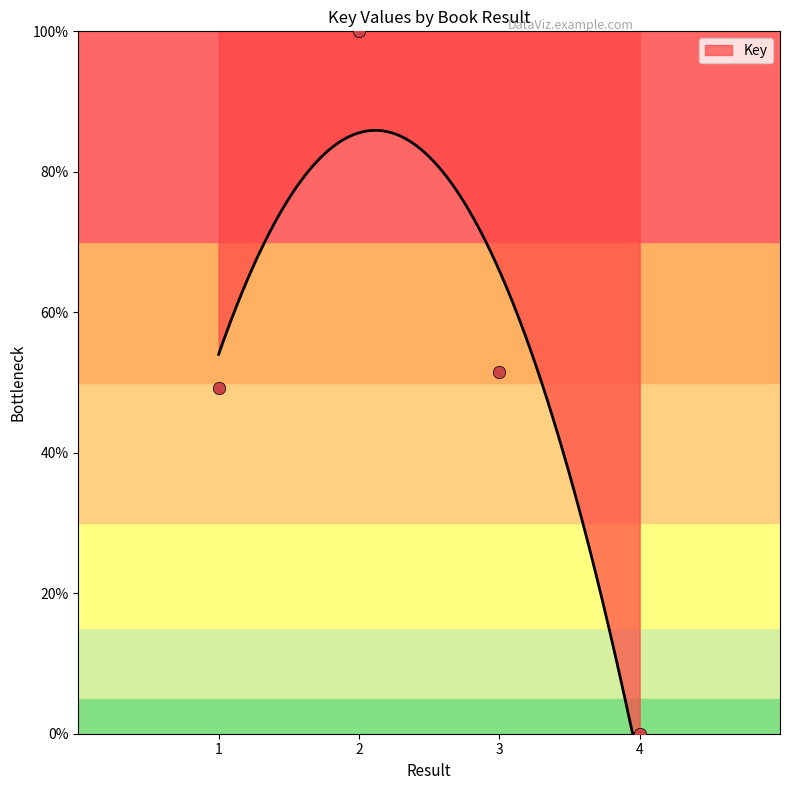

What is the maximum value for Key?

85.9